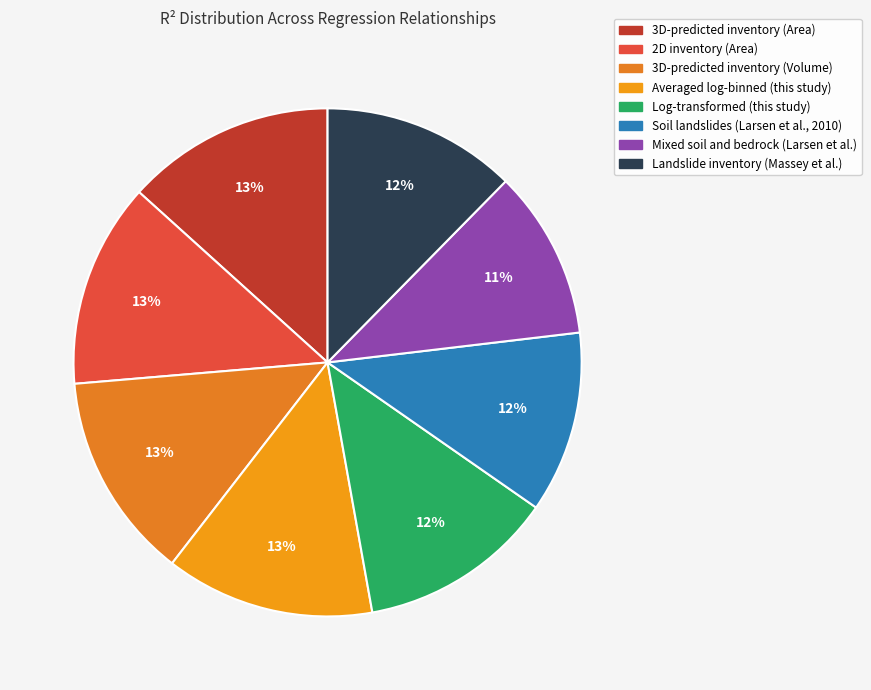

Which slice is the largest?

3D-predicted inventory (Area)